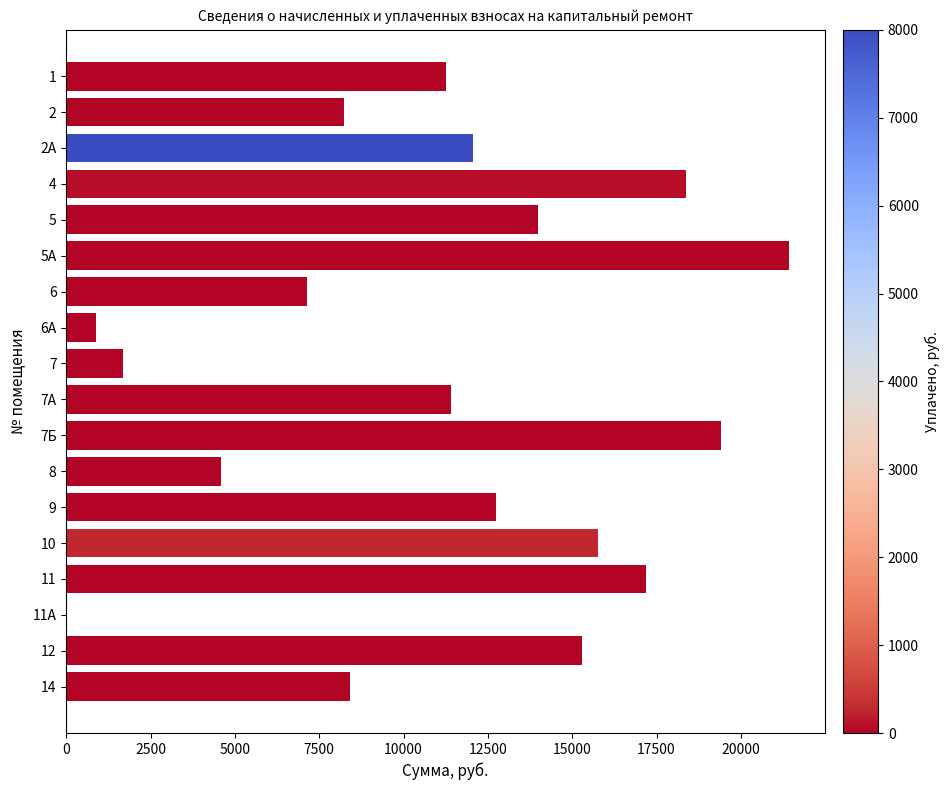

Are the bars horizontal?

Yes